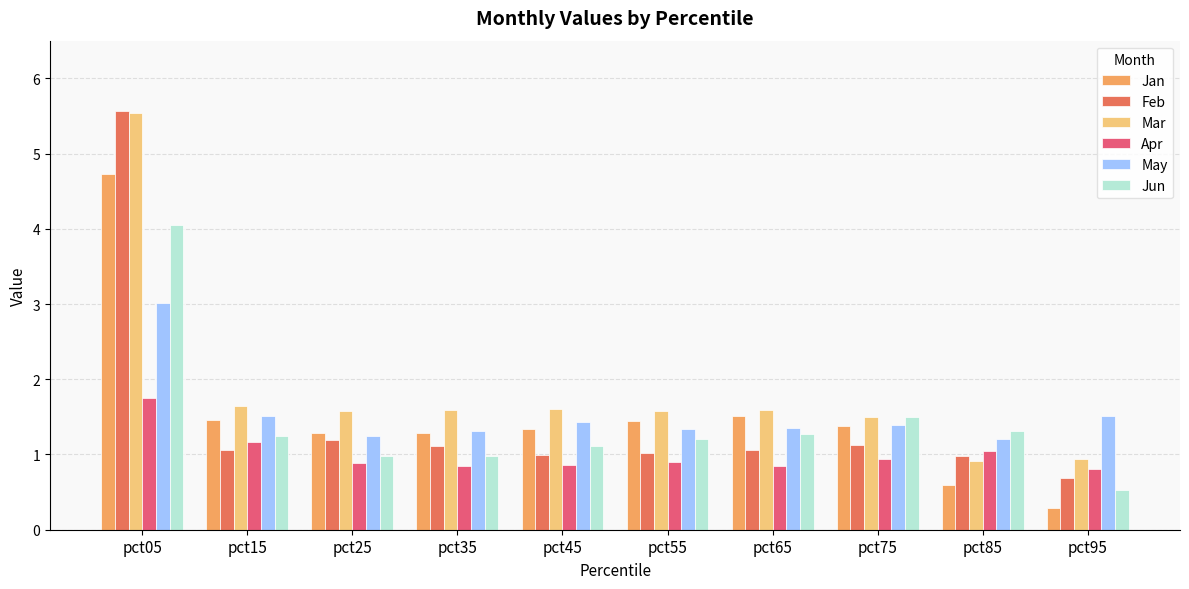

At how many categories does at least one series exceed 0?

10